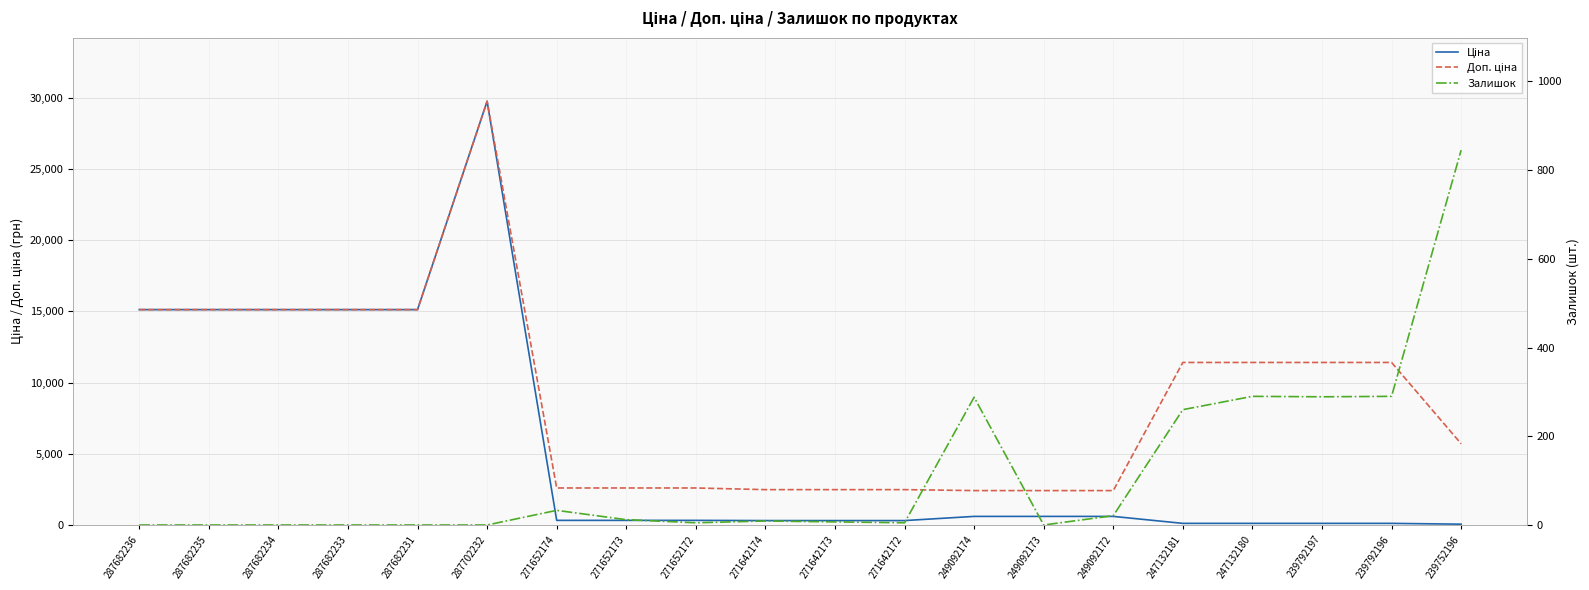

Rank the series by their average value, from lowest to highest.

Залишок, Ціна, Доп. ціна